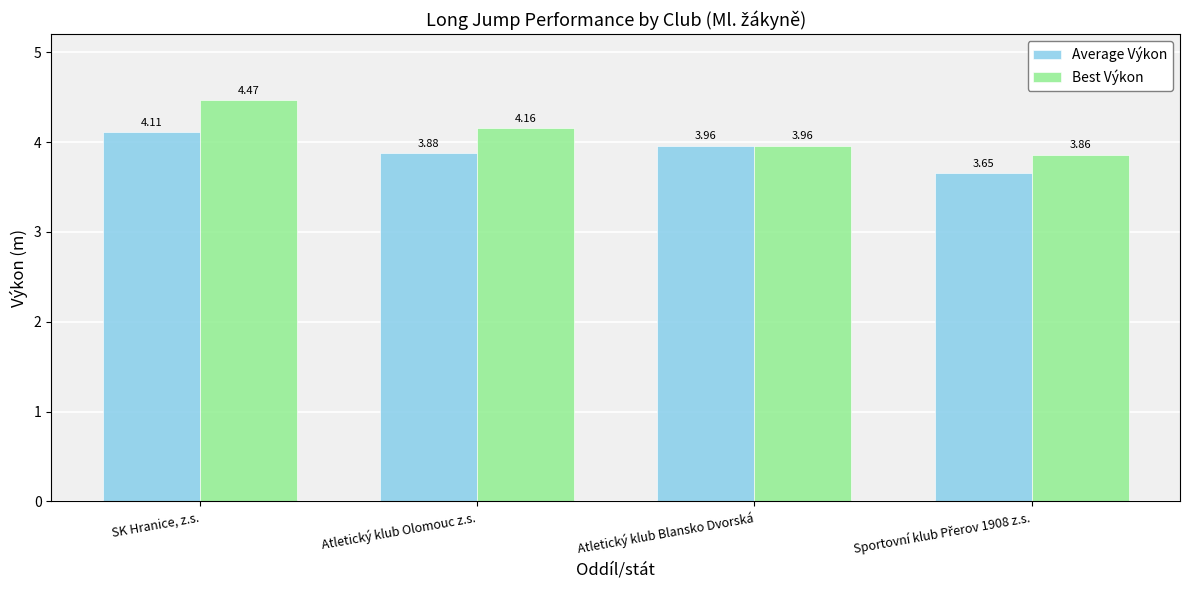

Which series has the largest range (max minus min)?

Best Výkon